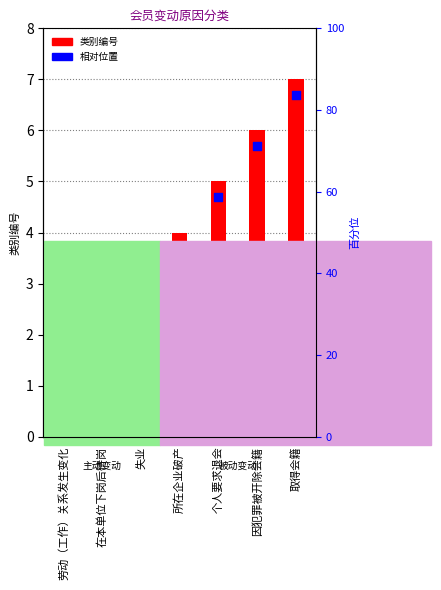

Which series contains the lowest Y value?

相对位置